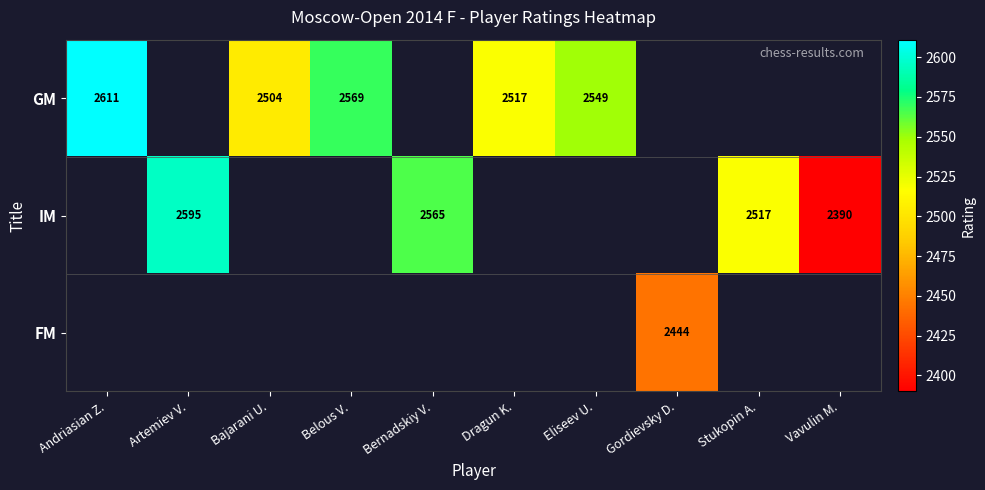

Between Bajarani U. and Dragun K., which is larger?

Dragun K.